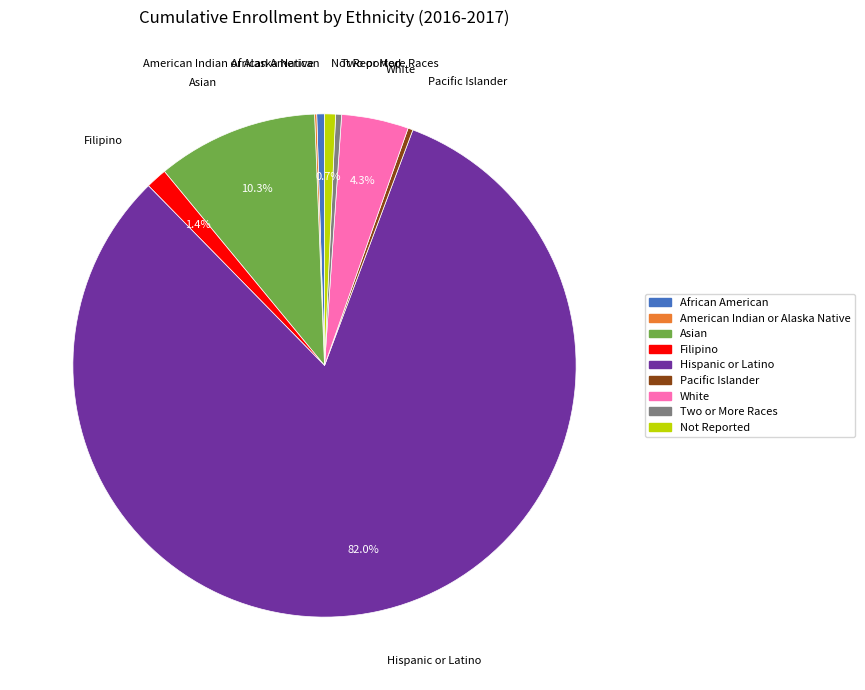

The Pacific Islander slice represents 0% of the pie. True or false?

True